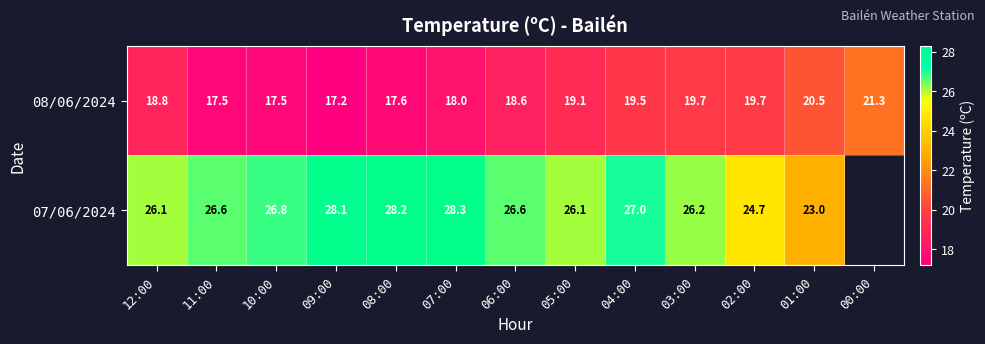

What is the total value across all series at 01:00?

43.5